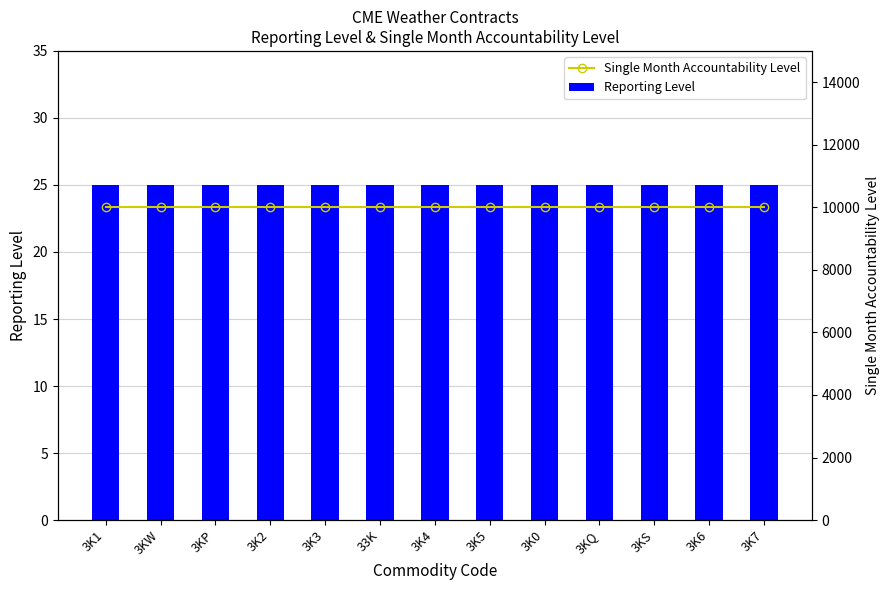

List the labels in order of Single Month Accountability Level value, smallest first.

3K1, 3KW, 3KP, 3K2, 3K3, 33K, 3K4, 3K5, 3K0, 3KQ, 3KS, 3K6, 3K7